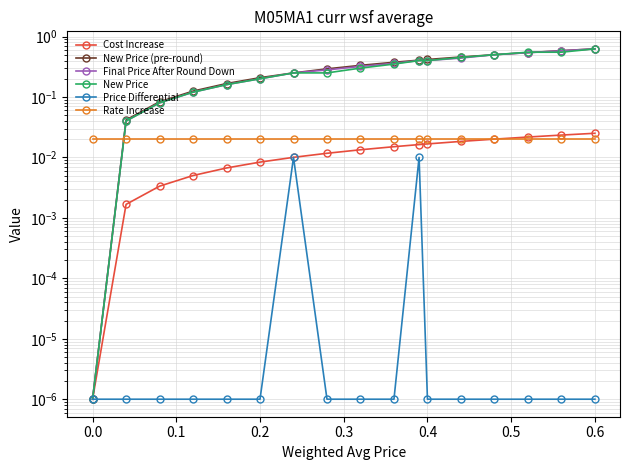

At how many categories does at least one series exceed 0?

17